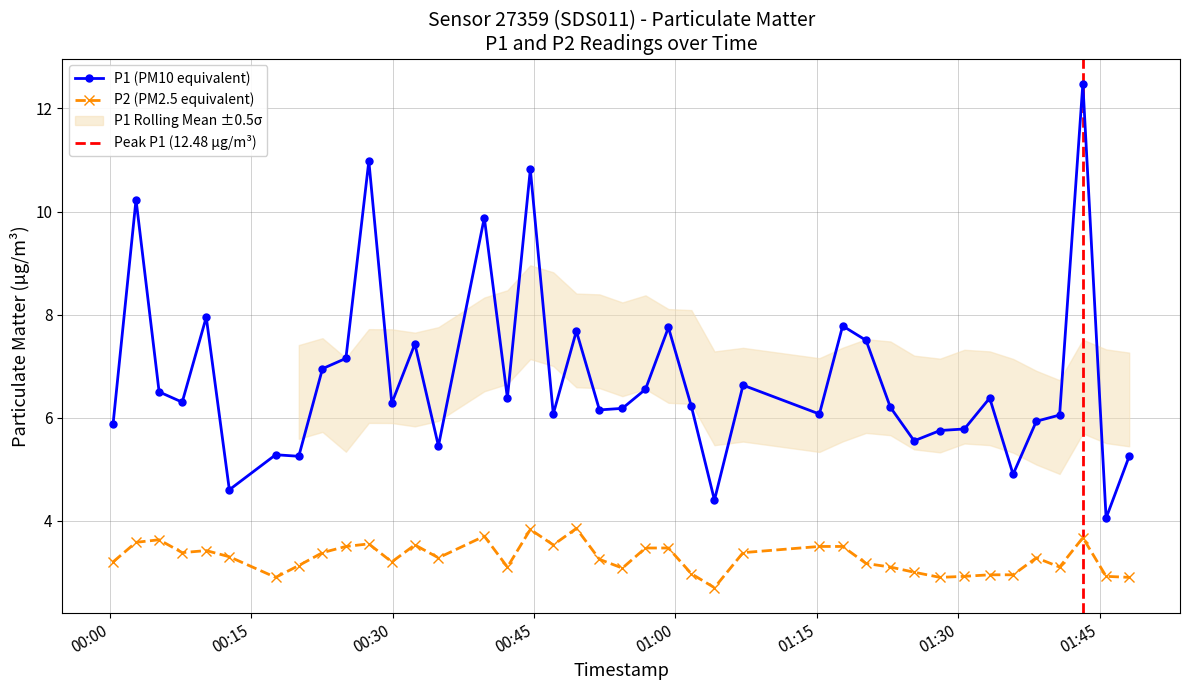

Between 2023-06-14T01:35:49 and 2023-06-14T01:07:10, which is larger?

2023-06-14T01:07:10